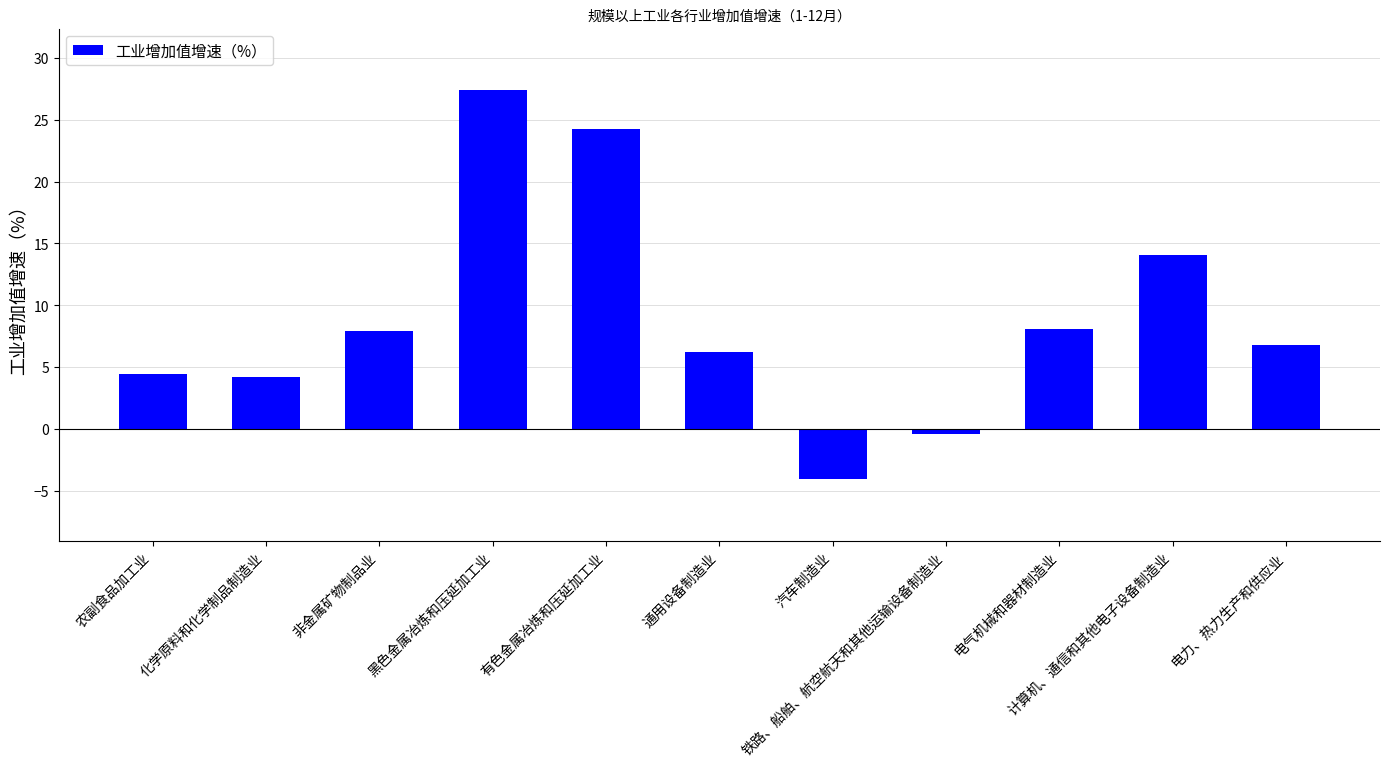

What is the change in value from 非金属矿物制品业 to 黑色金属冶炼和压延加工业?

+19.5